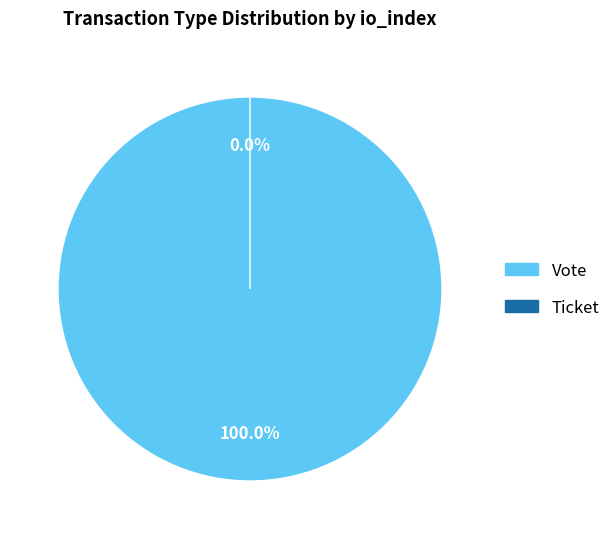

The Vote slice represents 100% of the pie. True or false?

True